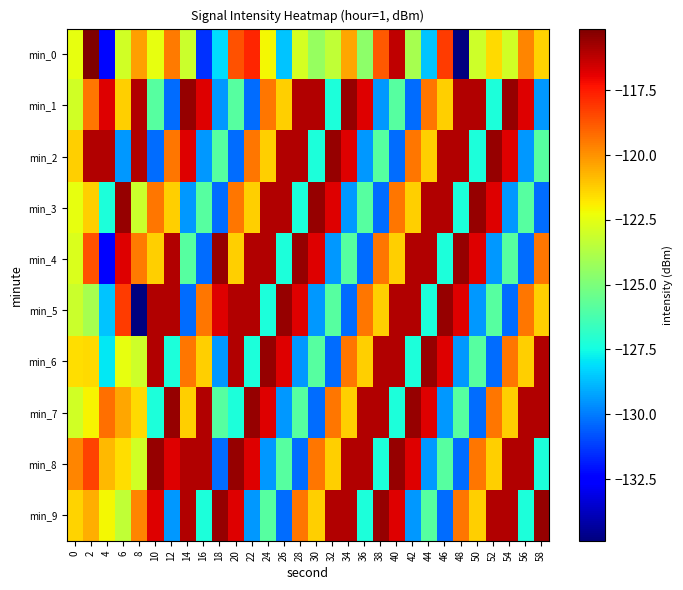

List the series in order of their peak value, highest first.

min_0, min_1, min_2, min_3, min_4, min_5, min_6, min_7, min_8, min_9